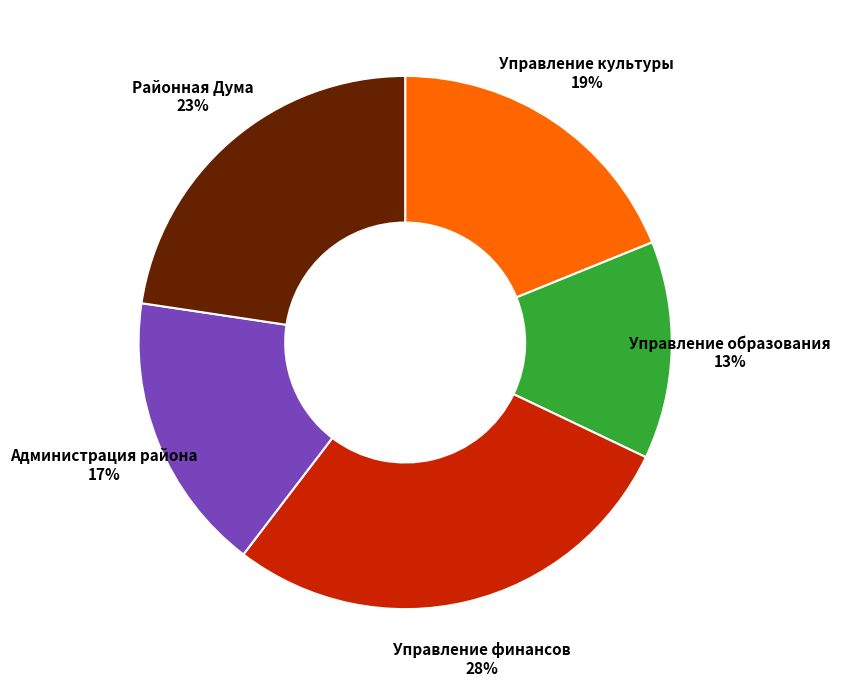

Is there any slice that represents more than half of the pie?

No